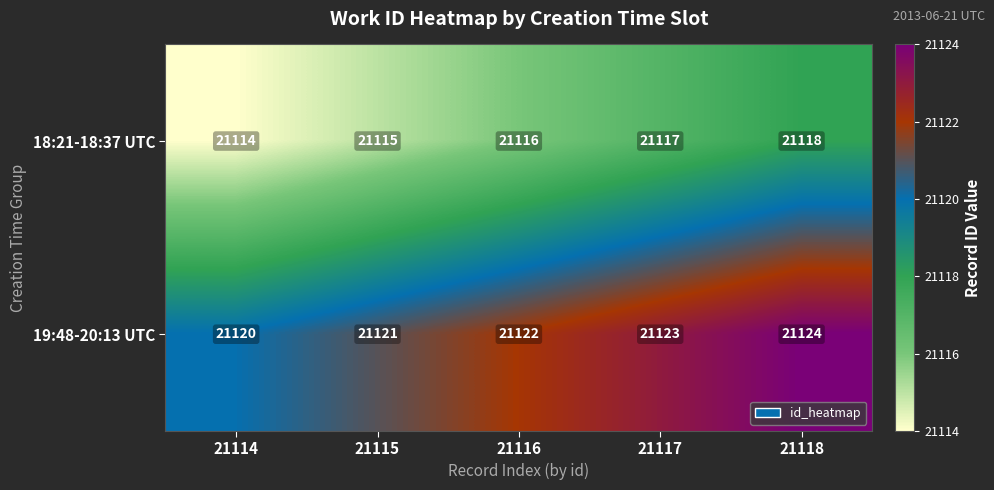

Rank the series by their maximum value, from lowest to highest.

18:21-18:37 UTC, 19:48-20:13 UTC